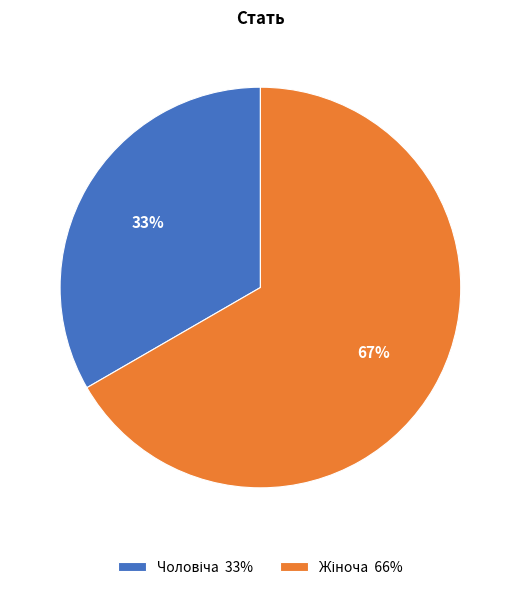

Does any single category account for the majority?

Yes